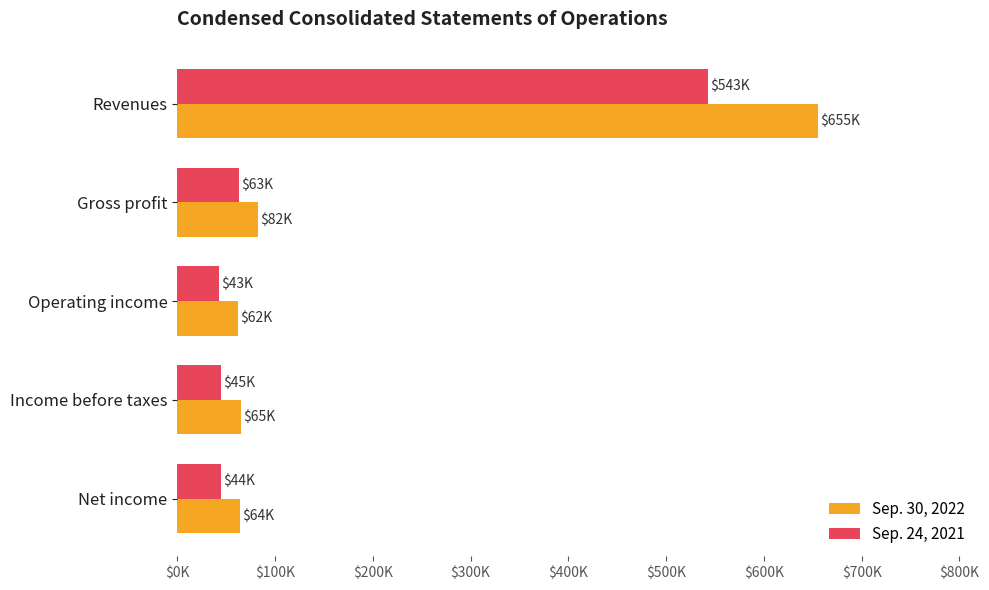

What is the greatest value displayed?

655429